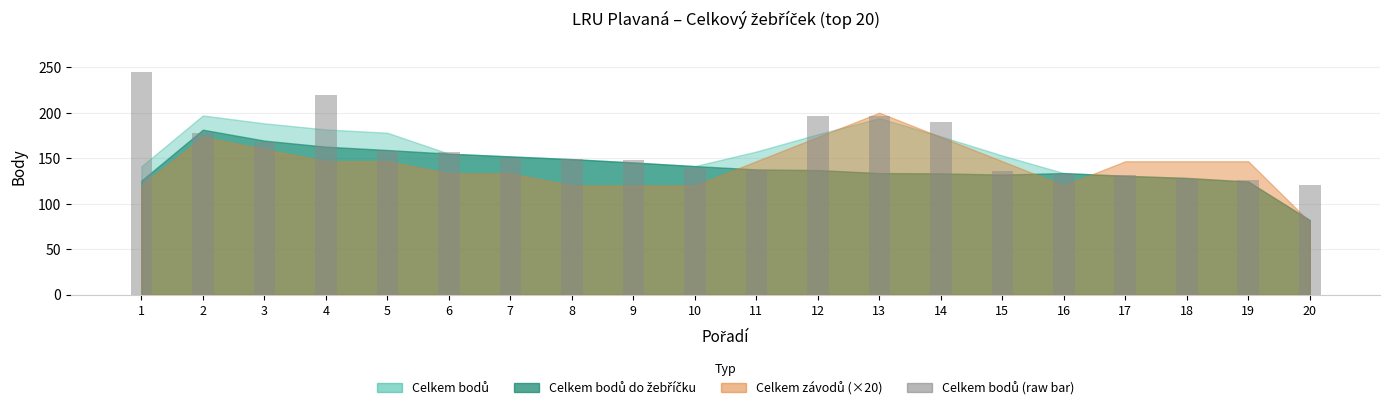

Approximately how many times larger is the value at 15 compared to 5?

0.9